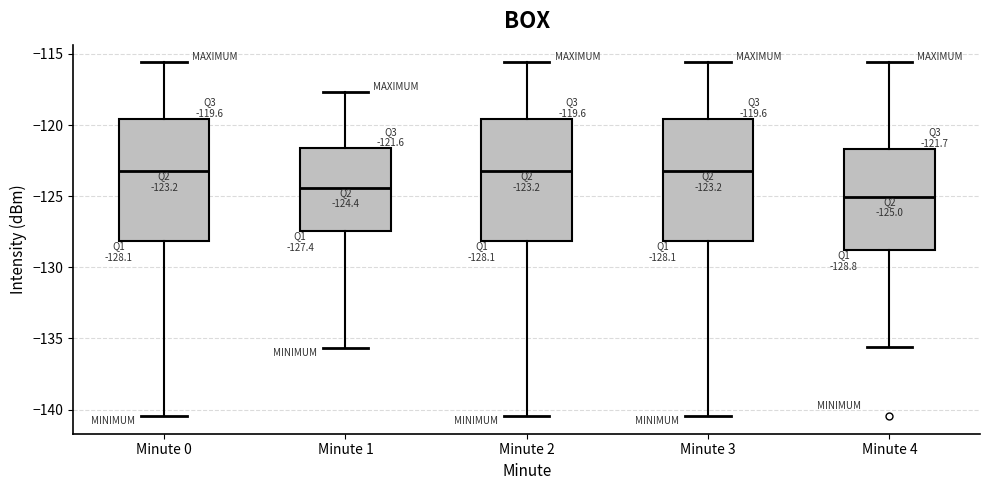

Which box has the lowest median line?

Minute 4